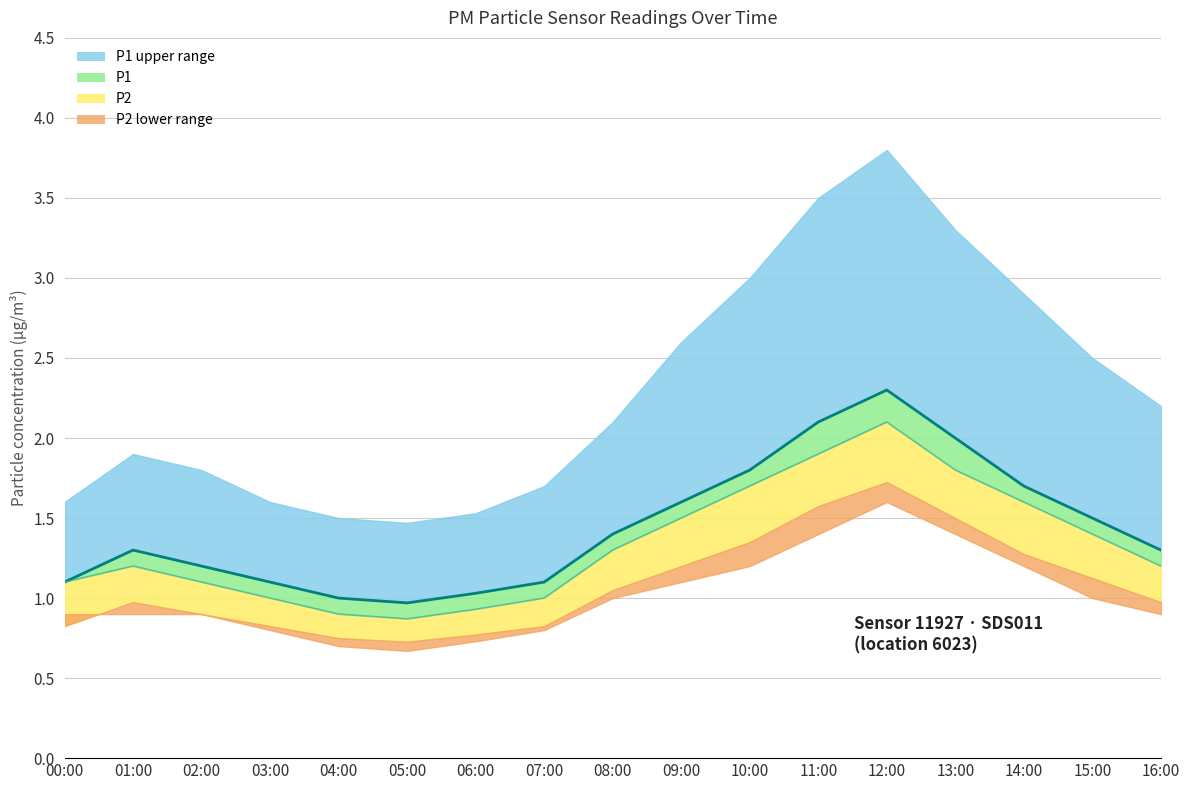

What is the value of the P1 line point at the 2nd from the left?

1.3